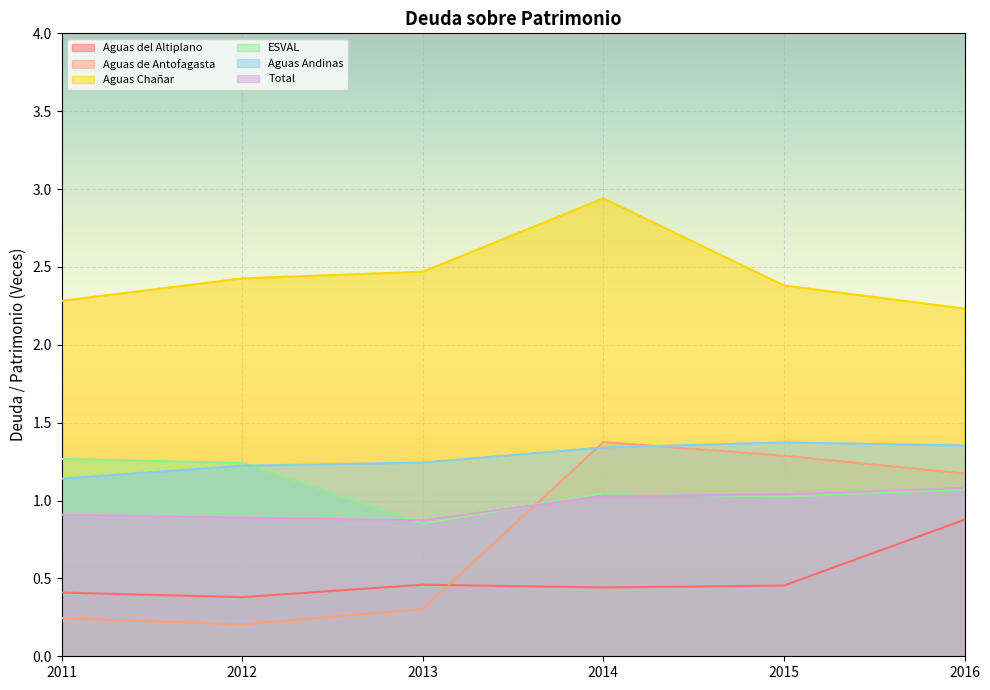

At which category does the chart reach its minimum across all series?

2012